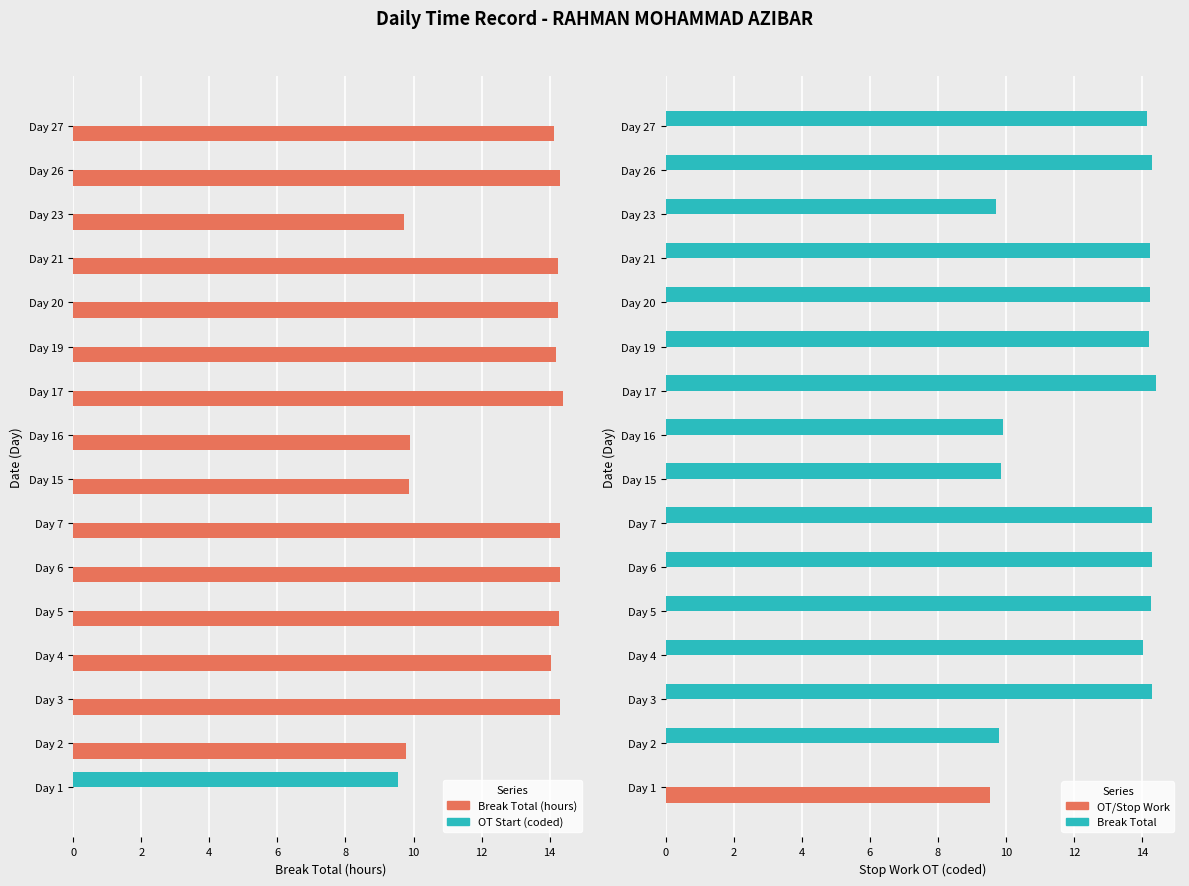

What is the value of the Break Total (hours) bar at the 3rd from the left?

14.3